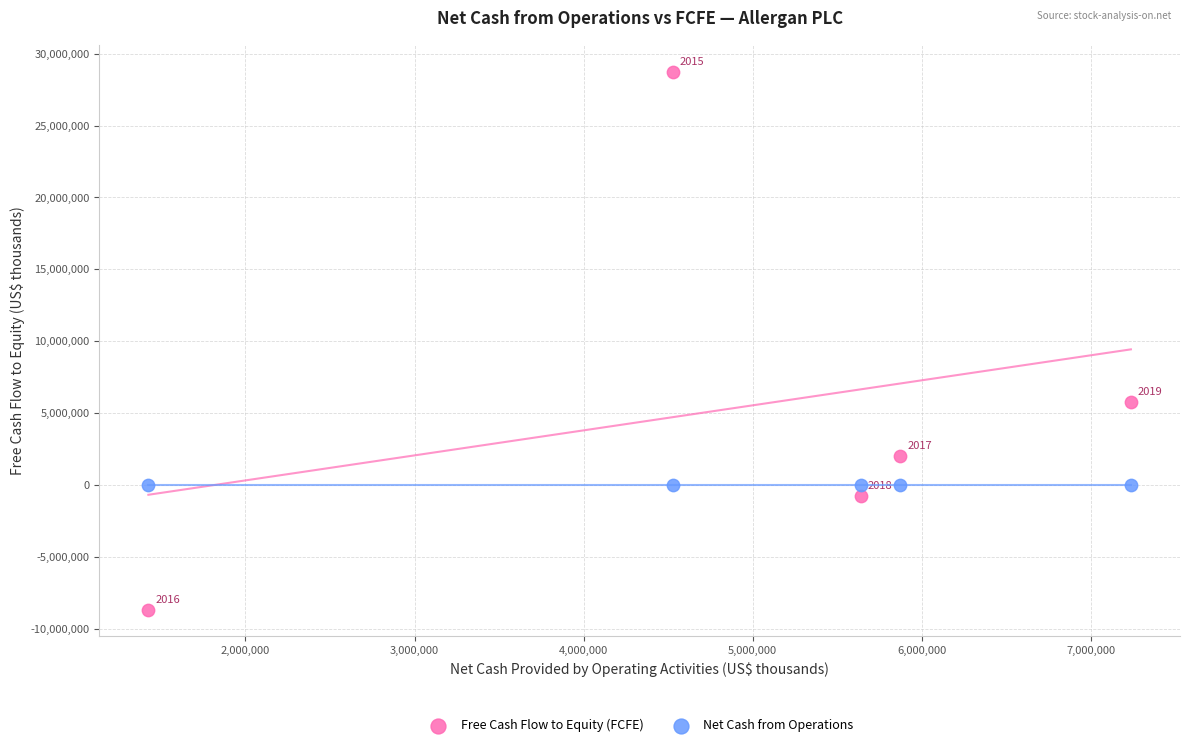

What are all the series names shown in the legend?

Free Cash Flow to Equity (FCFE), Net Cash from Operations